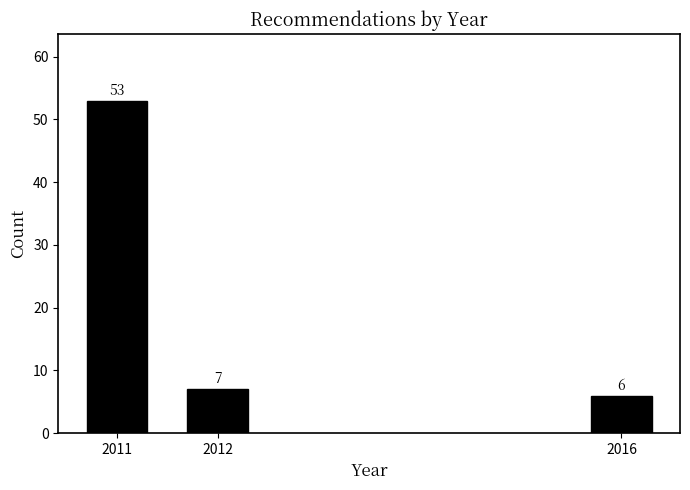

Reading left to right, transcribe all the data shown in this chart.

2011=53	2012=7	2016=6